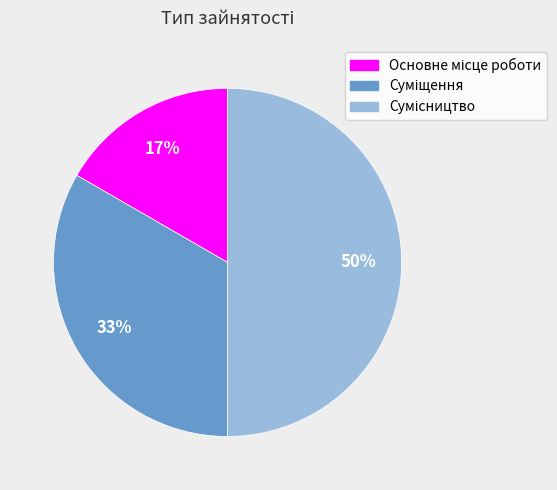

To the nearest percent, what is the average slice percentage?

33%